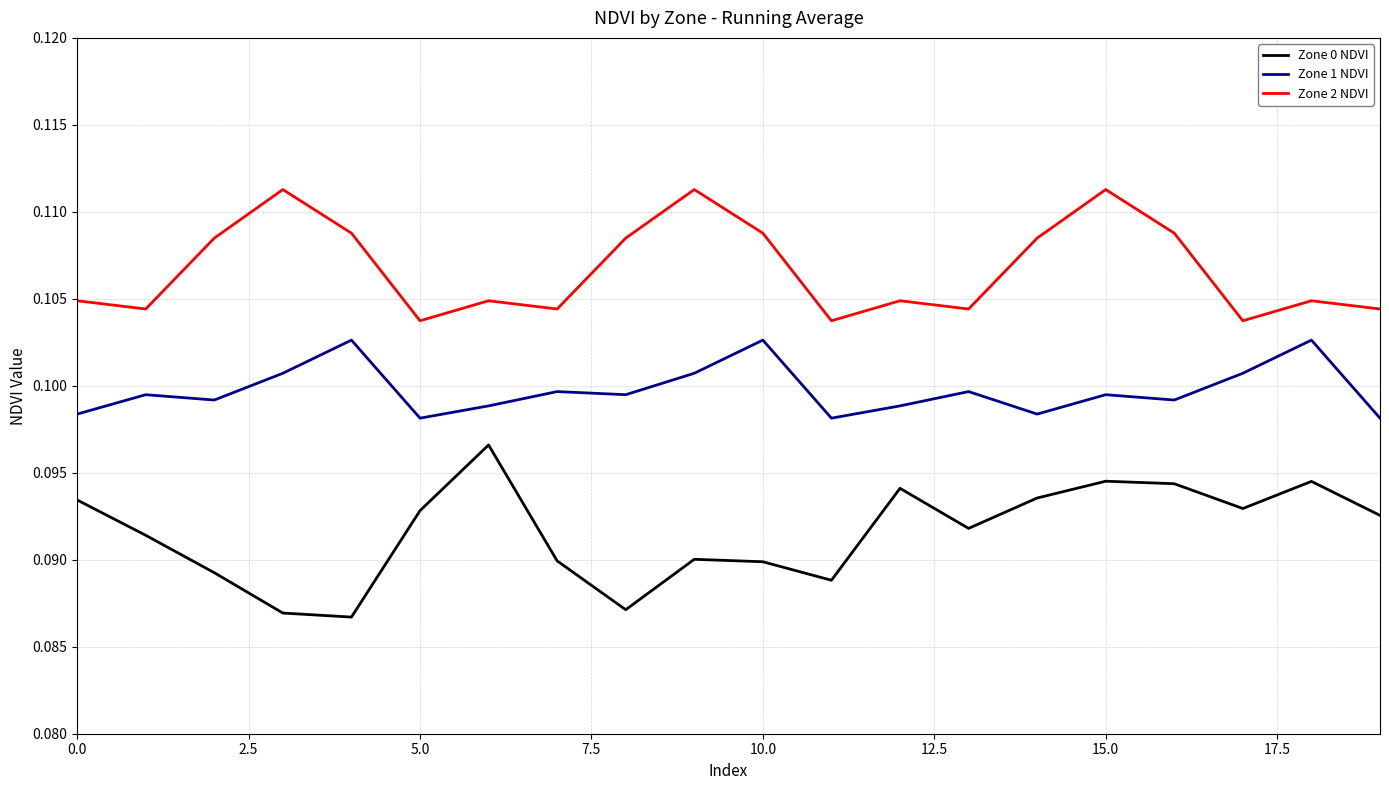

Which series has the largest total across all categories?

Zone 2 NDVI